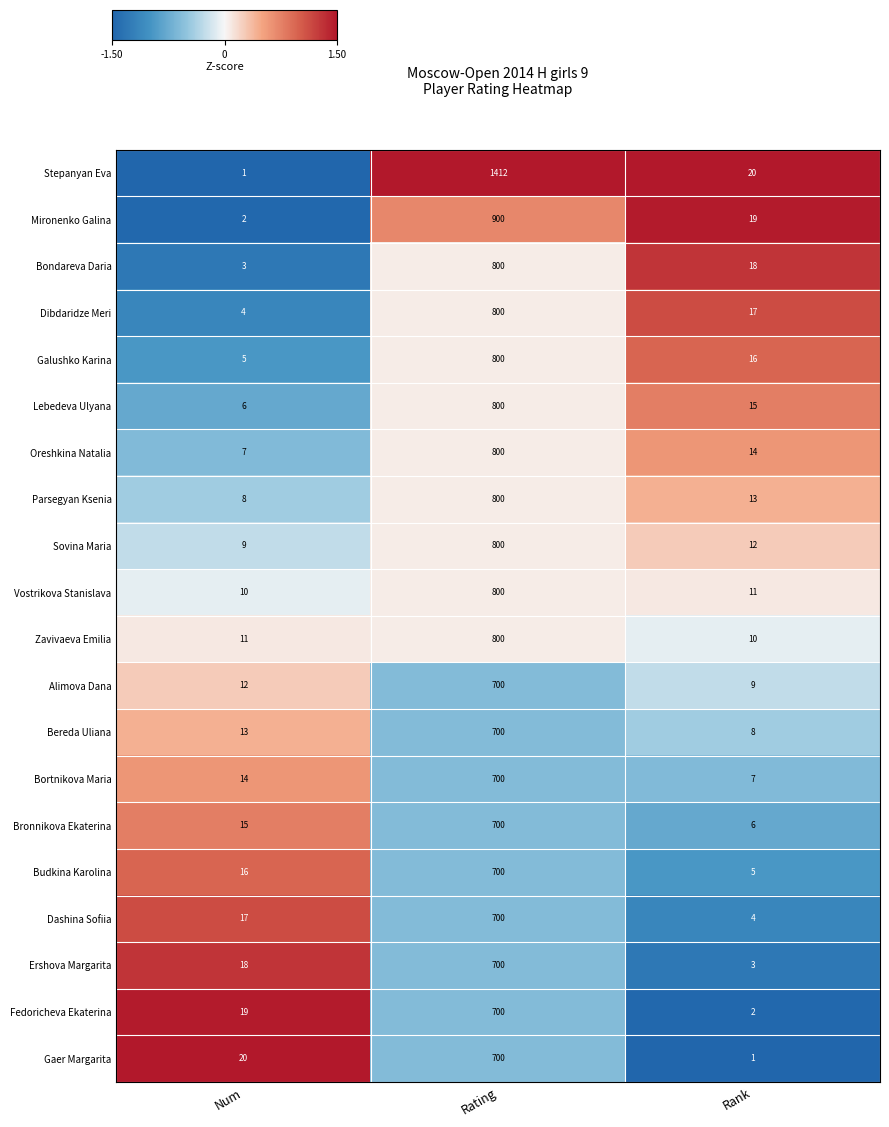

What is the difference between the second highest and minimum values in the Bronnikova Ekaterina series?

9